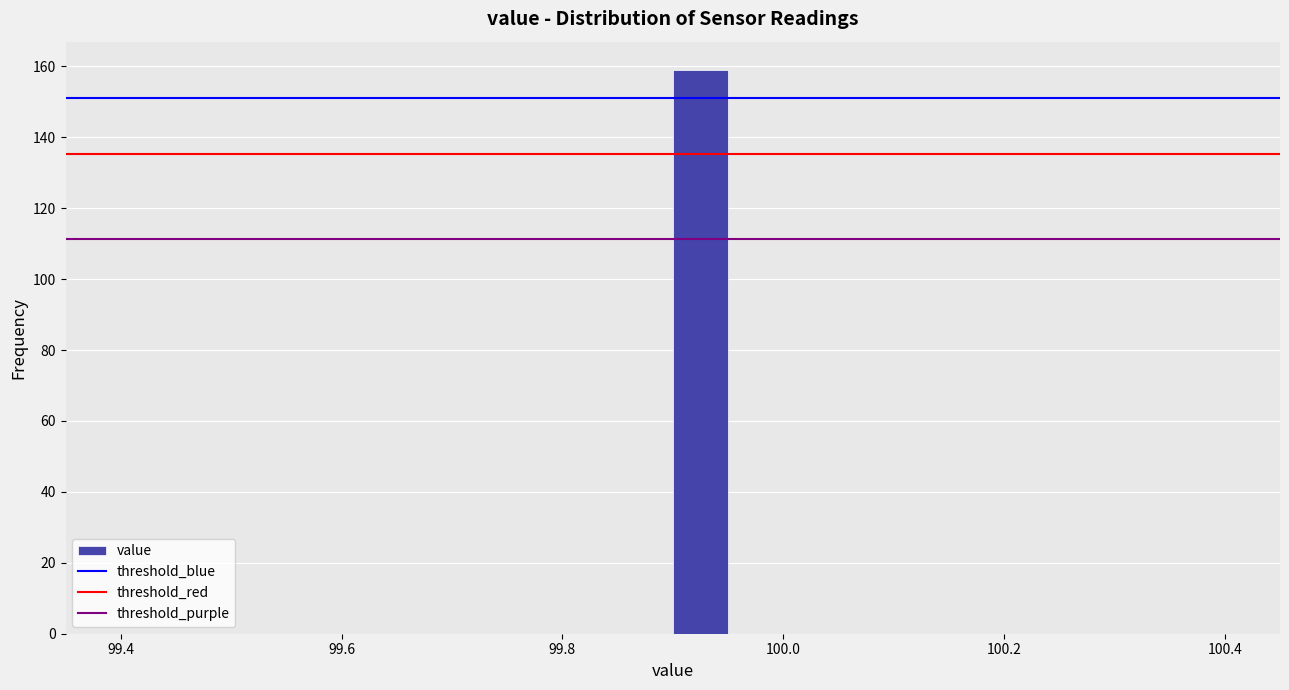

Around what value on the x-axis is the tallest bar? Give the approximate position of its centre, as read against the axis.

99.92